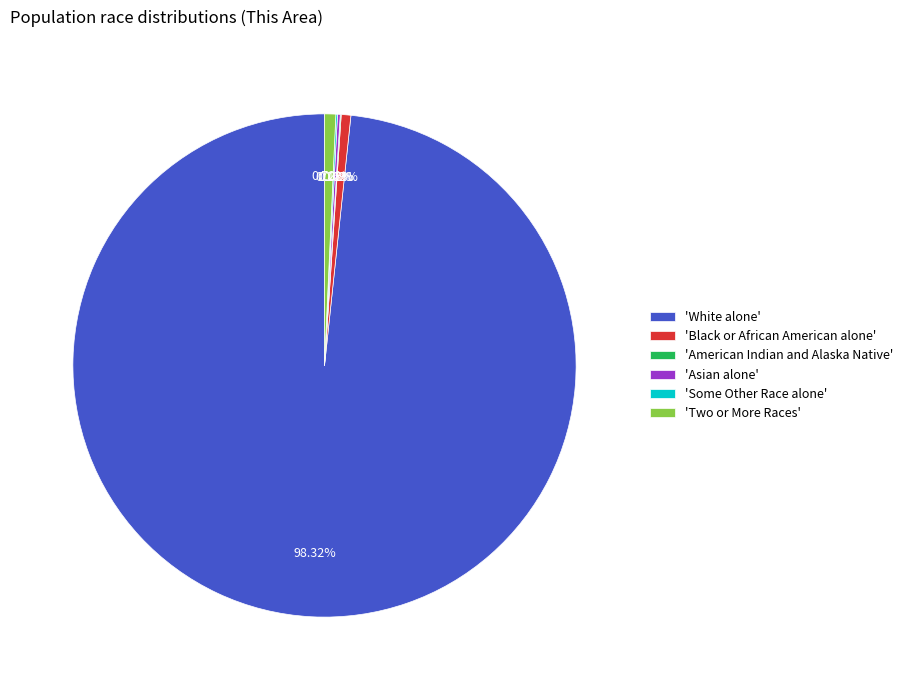

Which category has the biggest portion of the pie?

'White alone'